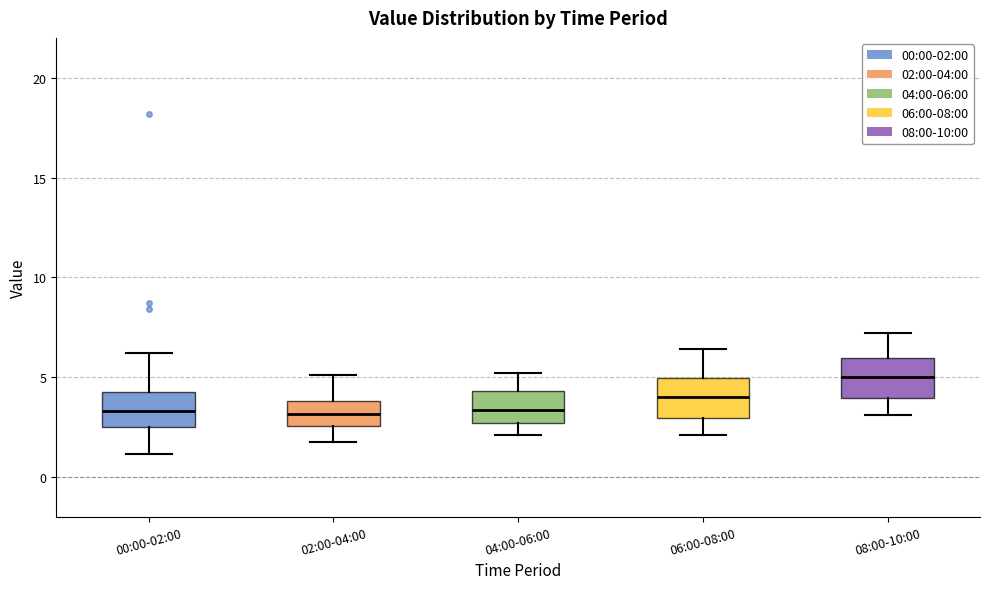

Where does the lower whisker of the box for 06:00-08:00 end on the y-axis? The values are not printed on the chart, so give them approximately, as read against the axis.

2.0